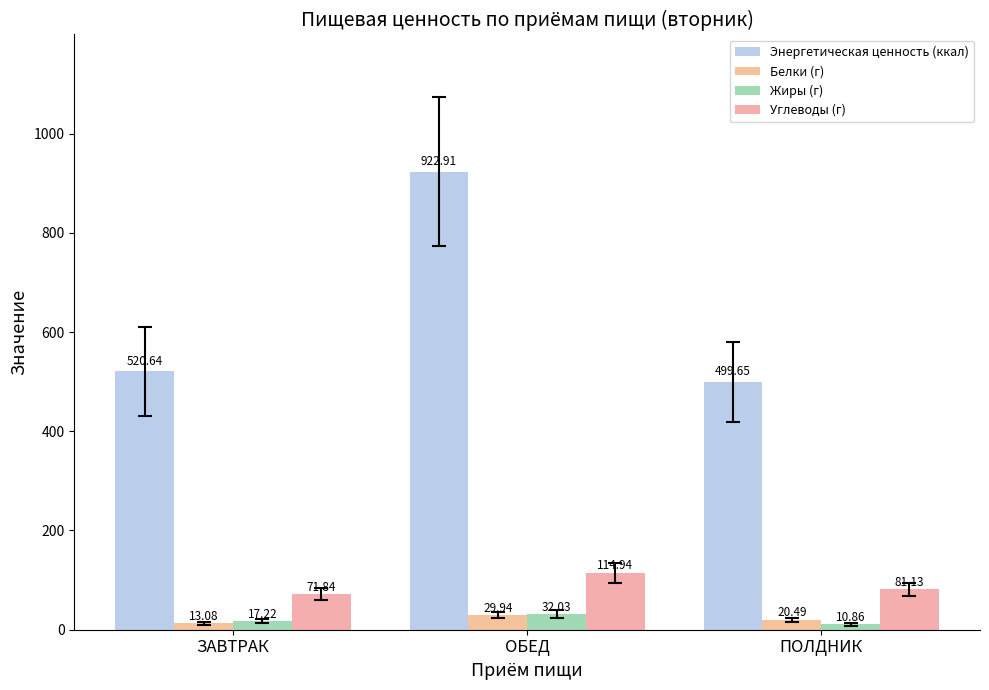

What is the smallest value displayed?

10.9